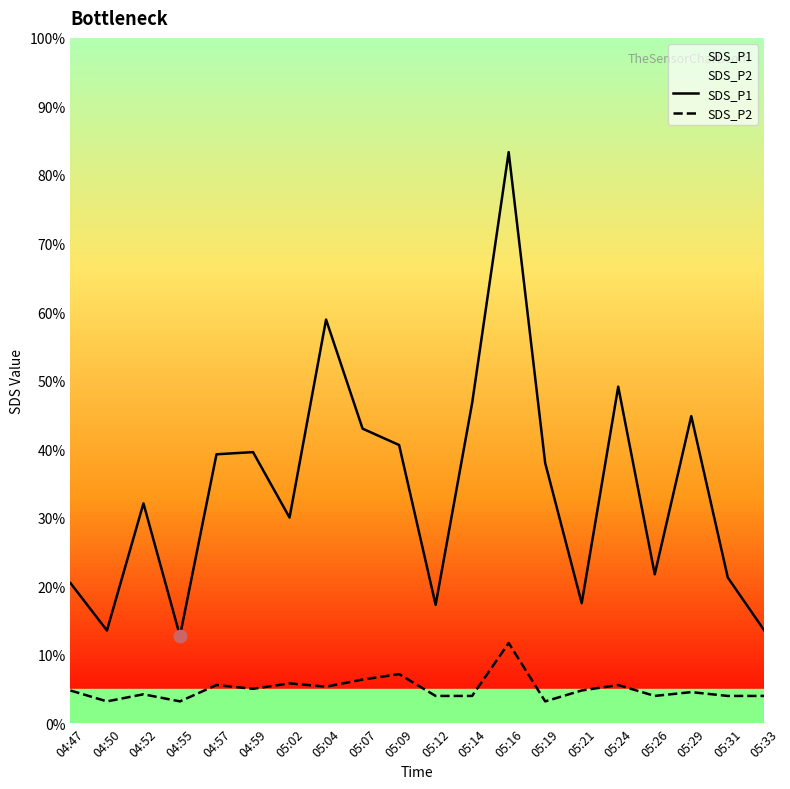

Which series has the largest total across all categories?

SDS_P1